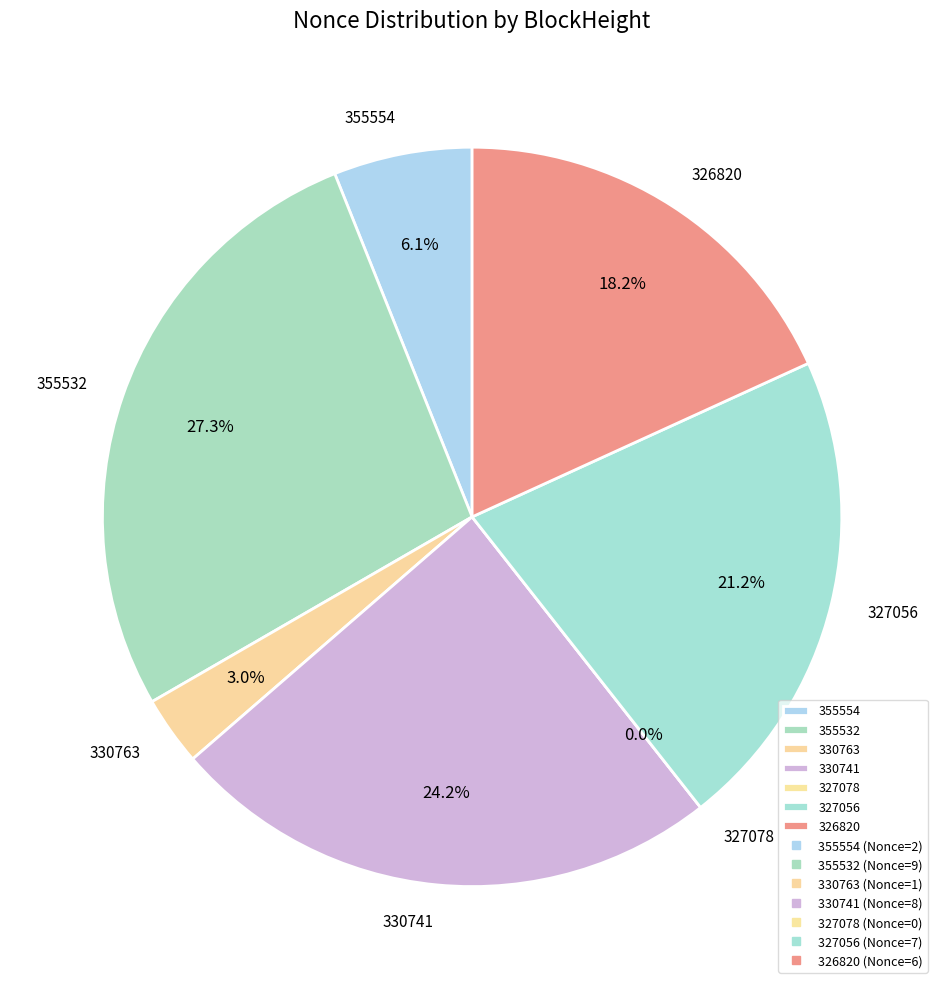

Which category has the biggest portion of the pie?

355532